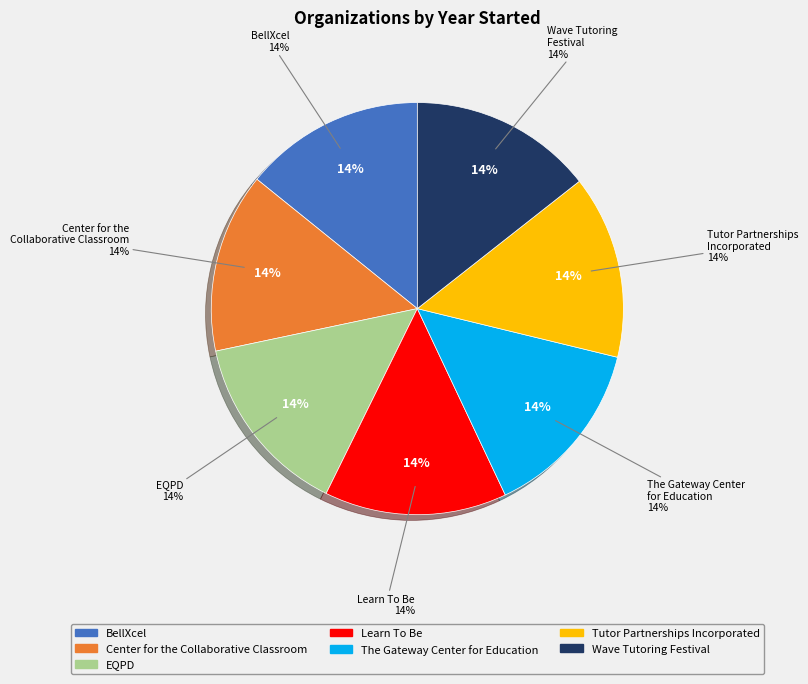

What is the smallest slice in the pie chart?

Center for the
Collaborative Classroom